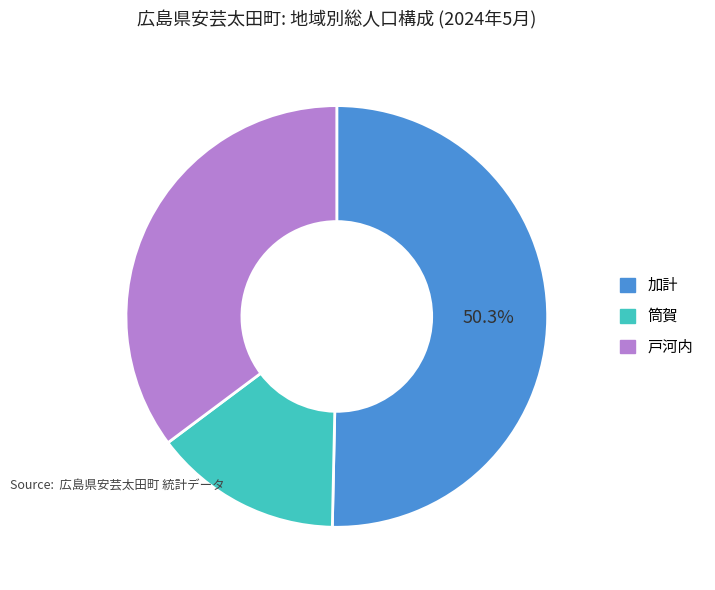

The 加計 slice represents 45% of the pie. True or false?

False